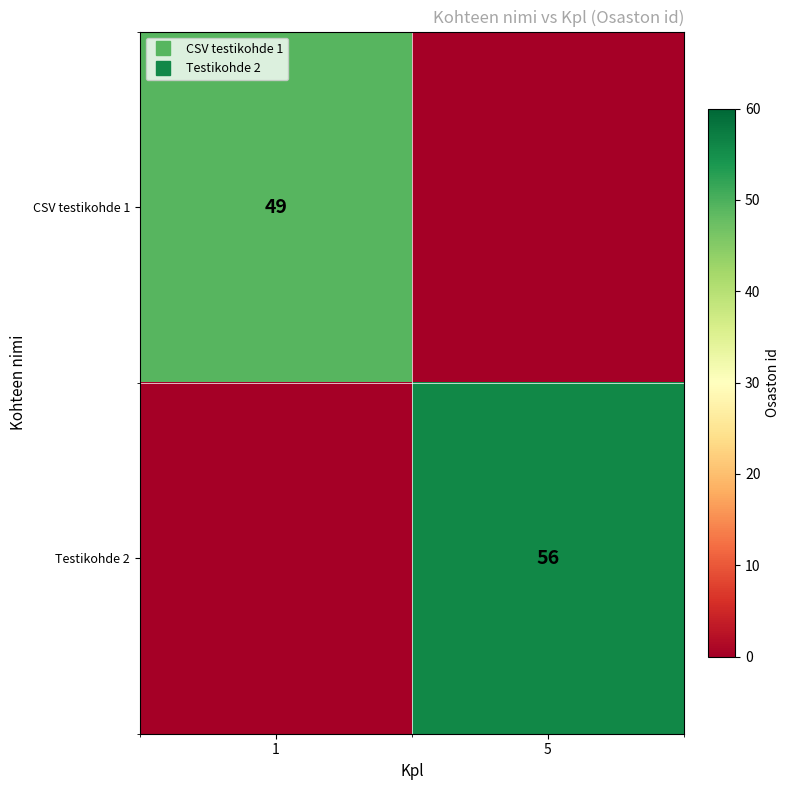

Count the Testikohde 2 values in the range 0 to 56.

2